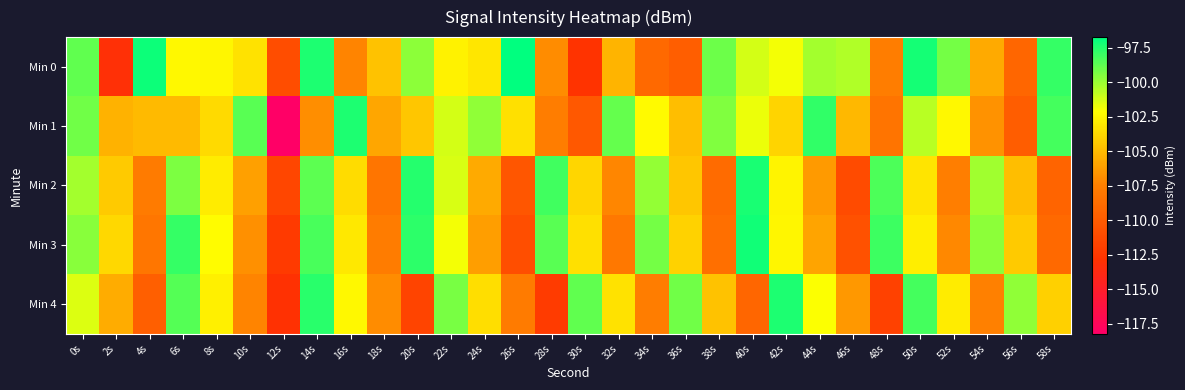

Which series has the largest total across all categories?

Min 0